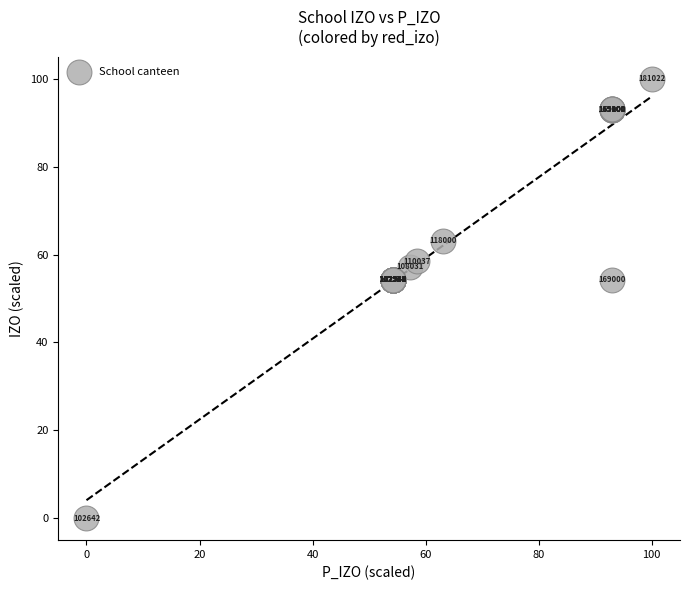

What Y value in the scatter plot is closest to 50?

54.3